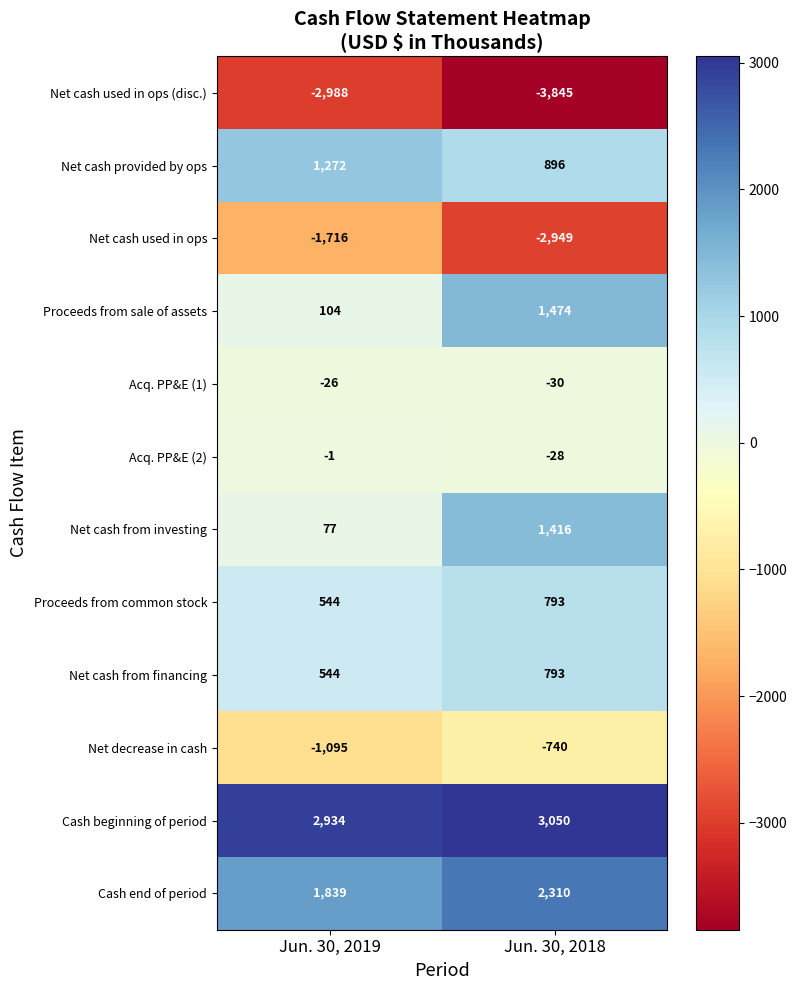

The Net cash used in ops series shows -957 at Jun. 30, 2018. True or false?

False